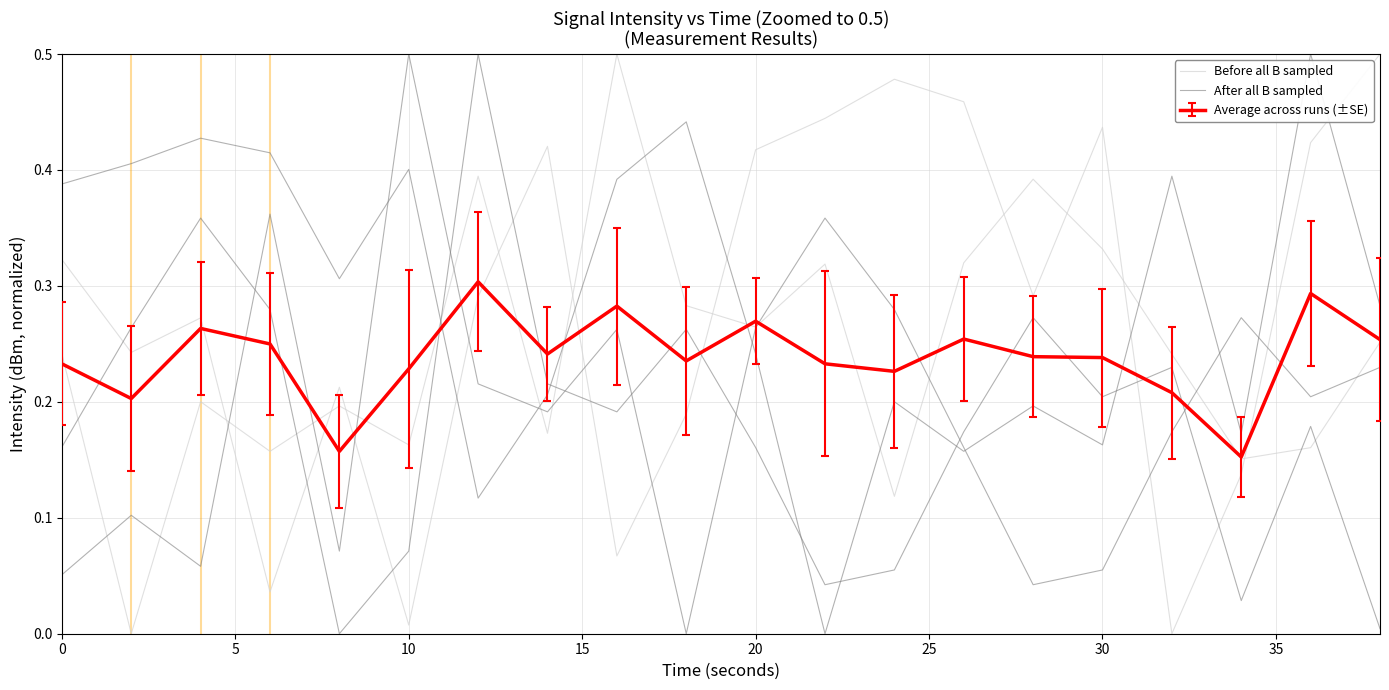

True or false: After all B sampled has a value of 0.3 at 30.

False